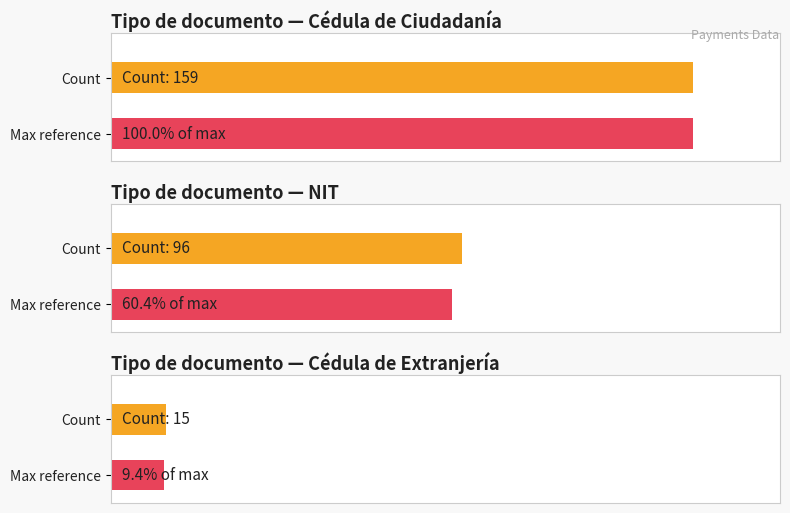

What is the difference between the second highest and minimum values?

81